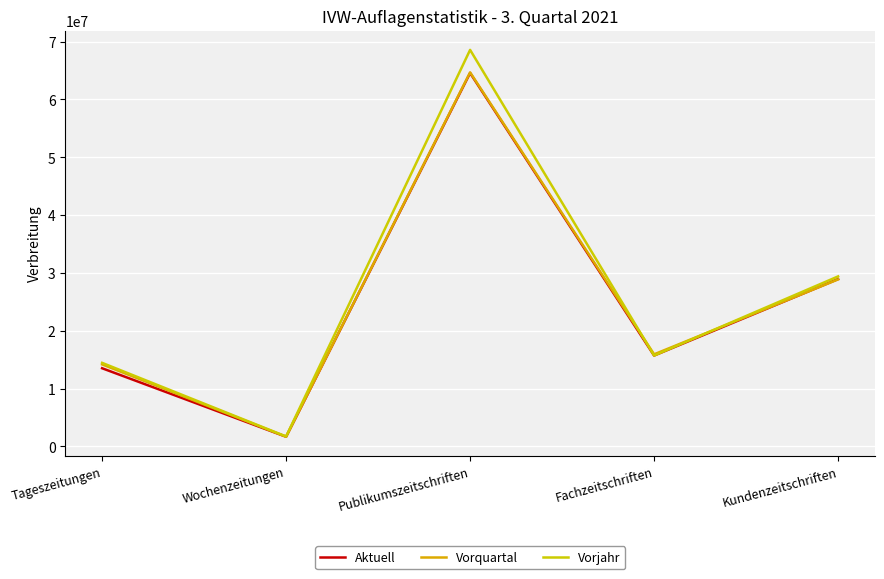

How many interior local valleys does the Aktuell series have?

2